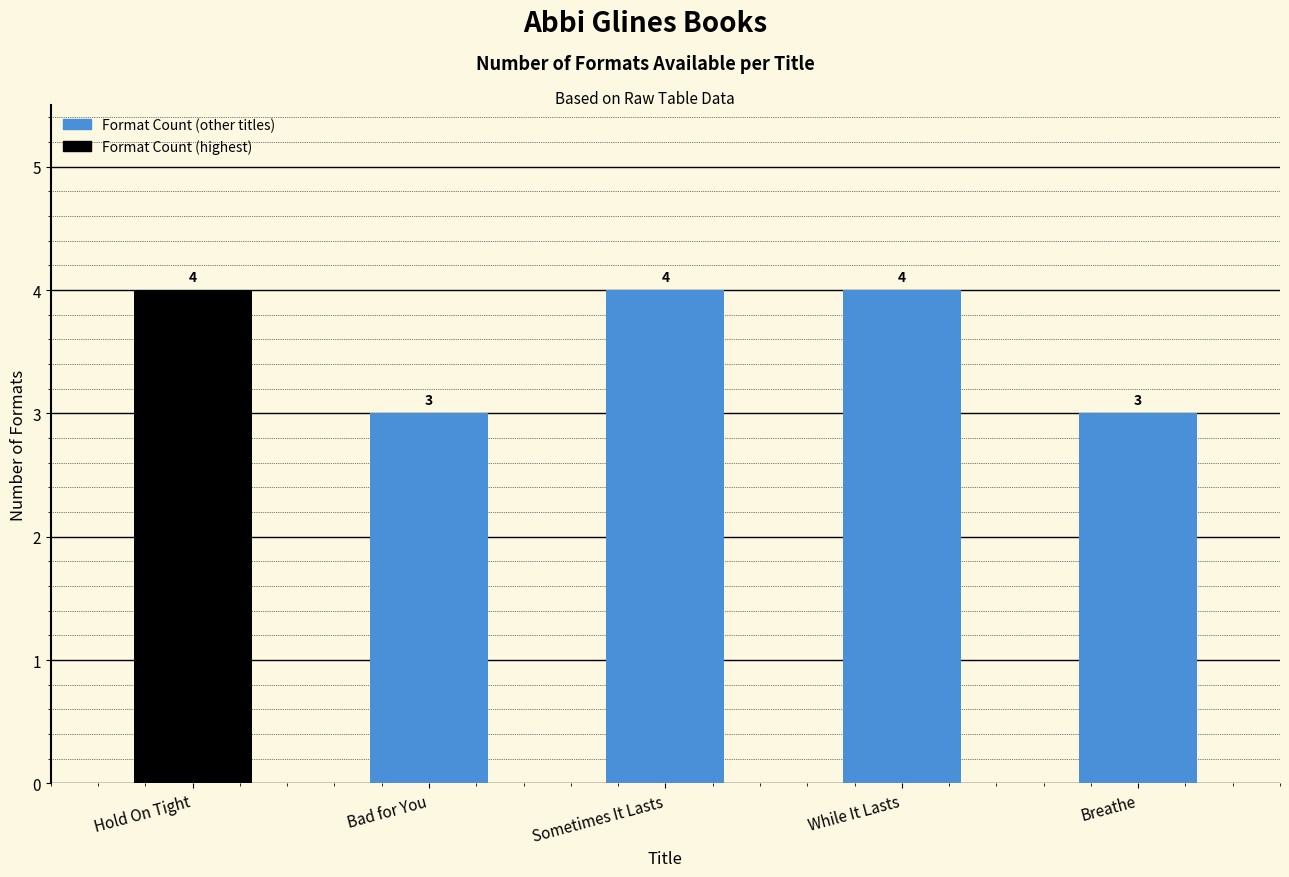

Reading left to right, extract all data points from this chart.

Hold On Tight=4	Bad for You=3	Sometimes It Lasts=4	While It Lasts=4	Breathe=3